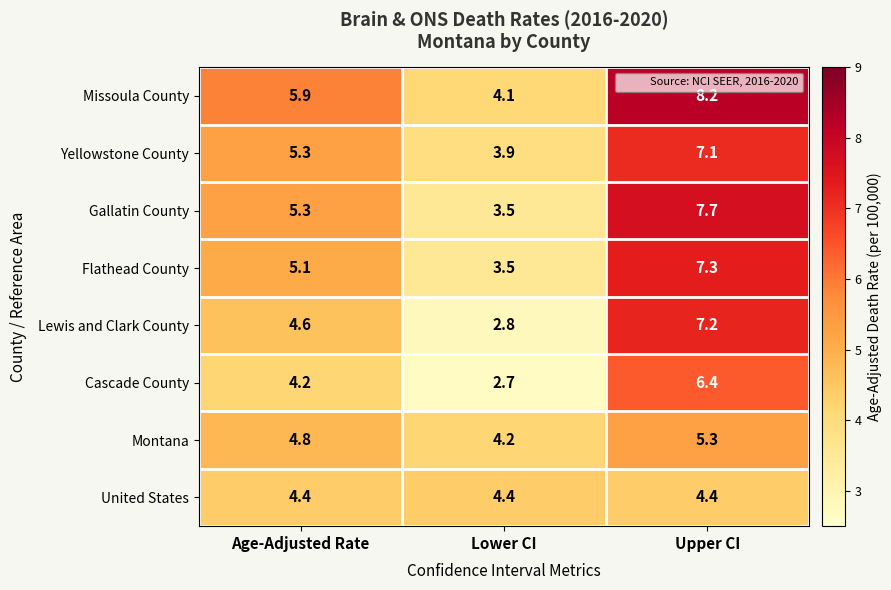

What is the spread (max minus min) of values at Lower CI?

1.7